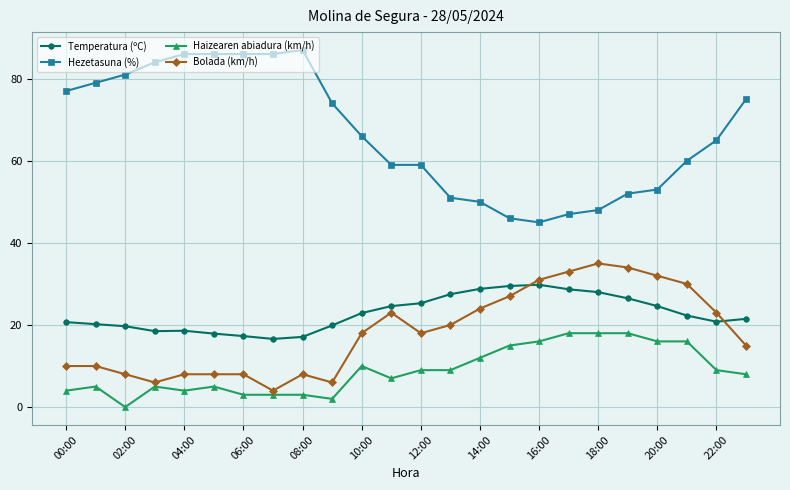

True or false: Temperatura (ºC) has more than 0 points higher than both neighbors.

True